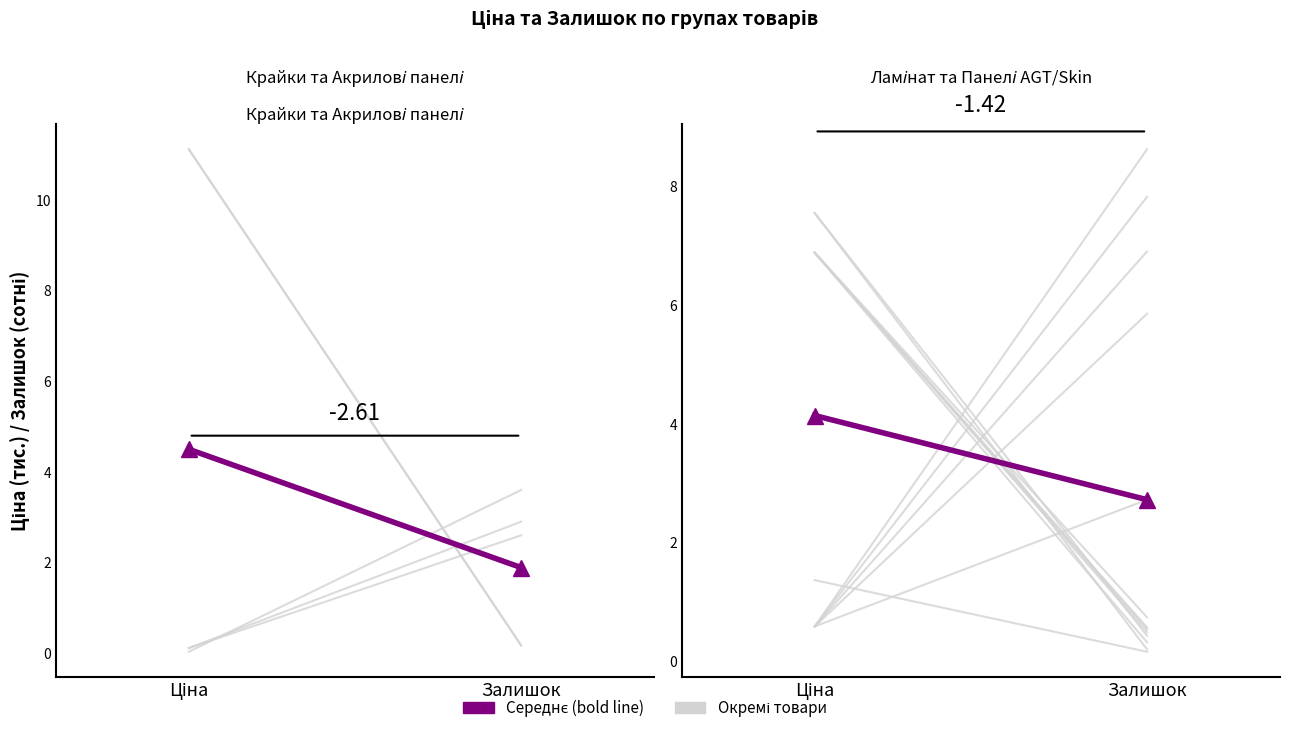

How many data points does each series have?

2